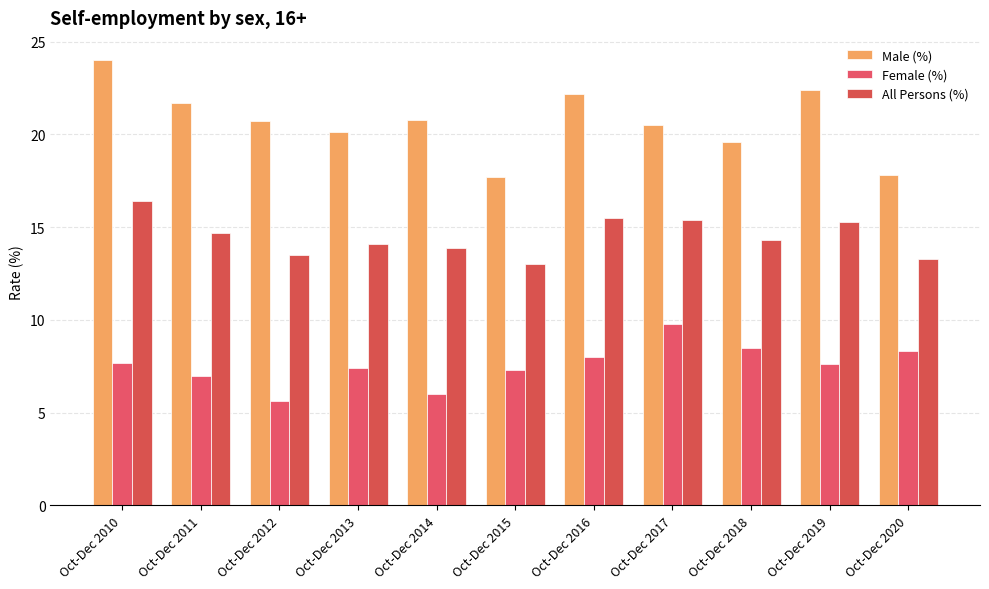

List the series in order of their overall mean, highest first.

Male (%), All Persons (%), Female (%)